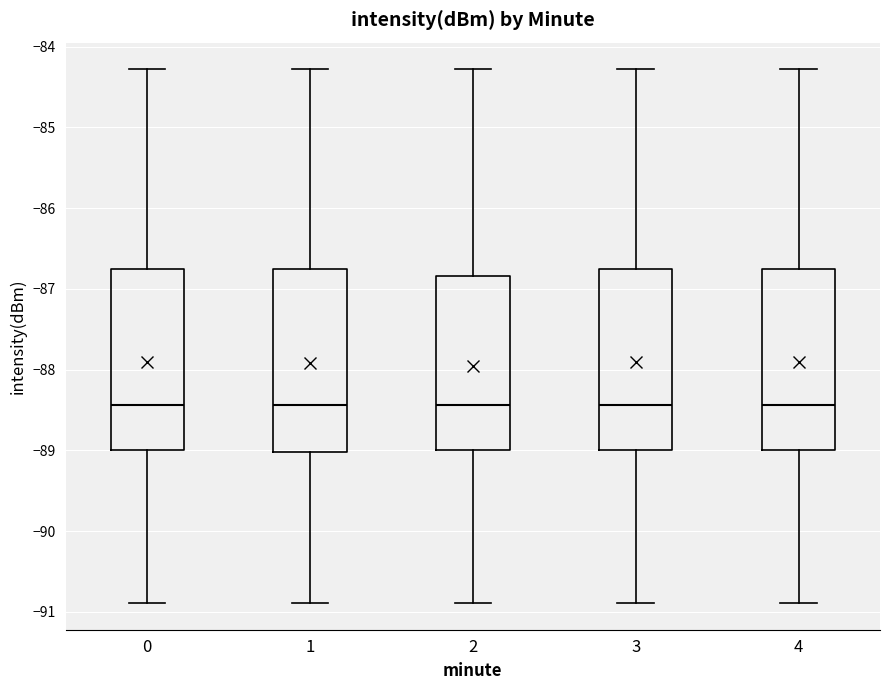

Reading left to right, transcribe this box plot: for each box, give where its median line is, the range the box spans, and where its two whiskers end, as read against the y-axis. The values are not printed on the chart, so give them approximately, as read against the axis.

0: median -88.4, box -89.0 to -86.8, whiskers -90.9 to -84.3
1: median -88.4, box -89.0 to -86.8, whiskers -90.9 to -84.3
2: median -88.4, box -89.0 to -86.8, whiskers -90.9 to -84.3
3: median -88.4, box -89.0 to -86.8, whiskers -90.9 to -84.3
4: median -88.4, box -89.0 to -86.8, whiskers -90.9 to -84.3